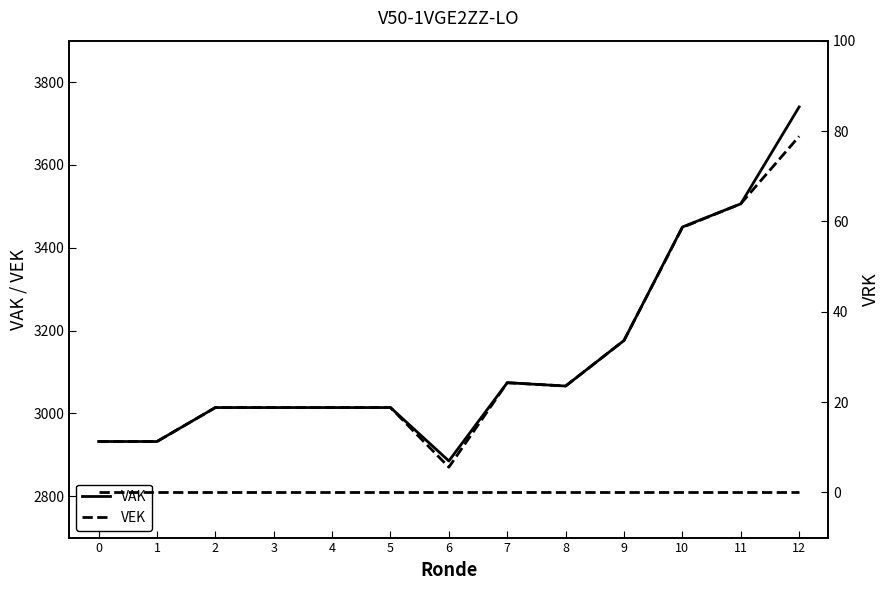

Reading left to right, extract all data points from this chart.

VAK: 2932	2932	3014	3014	3014	3014	2885	3074	3066	3176	3450	3506	3740
VEK: 2932	2932	3014	3014	3014	3014	2870	3074	3066	3176	3449	3506	3669
VRK: 0	0	0	0	0	0	0	0	0	0	0	0	0